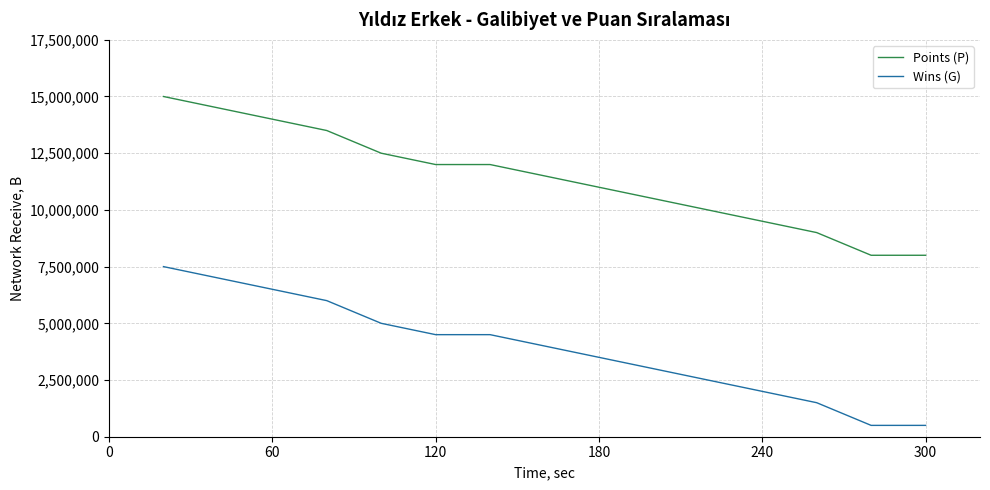

What is the difference between the maximum and minimum values in the Wins (G) series?

14